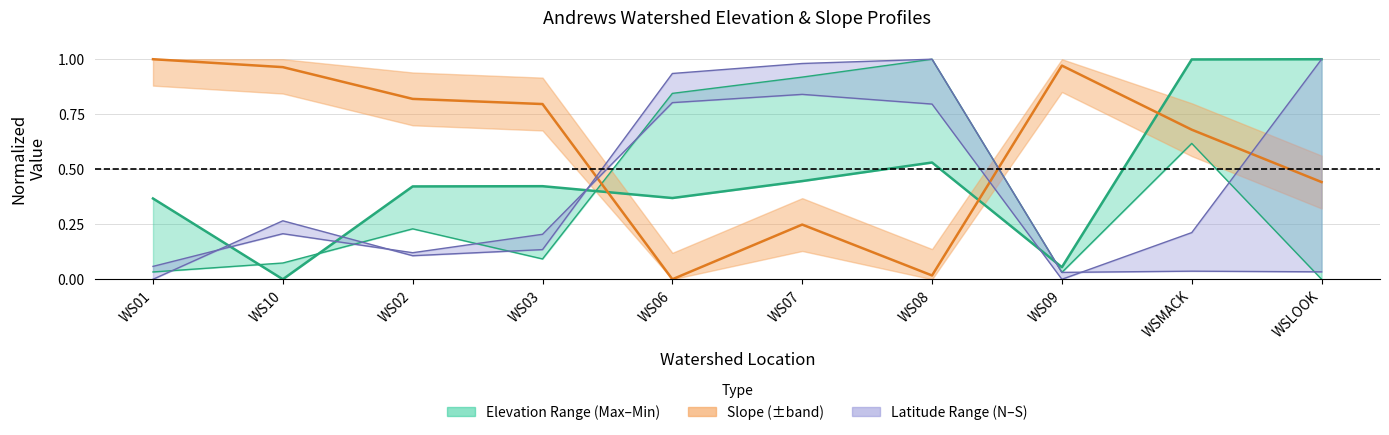

True or false: NORTH_BOUND_COORD_decdeg has a value of 0.8 at WS06.

True